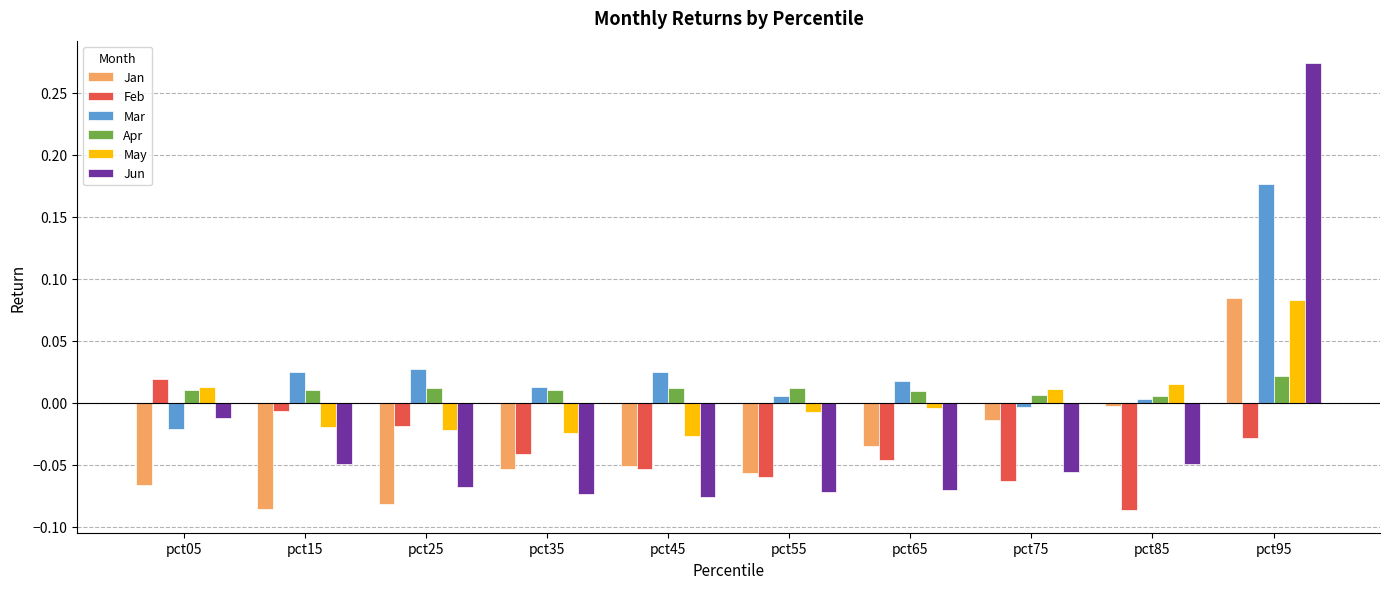

Which series has the largest range (max minus min)?

Jun